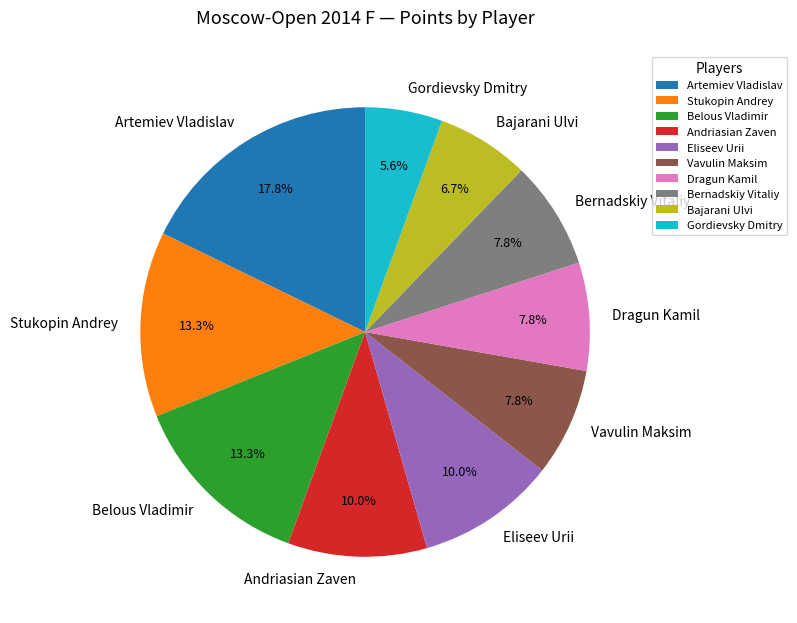

To the nearest percent, what is the difference between the largest and smallest slice percentages?

12%